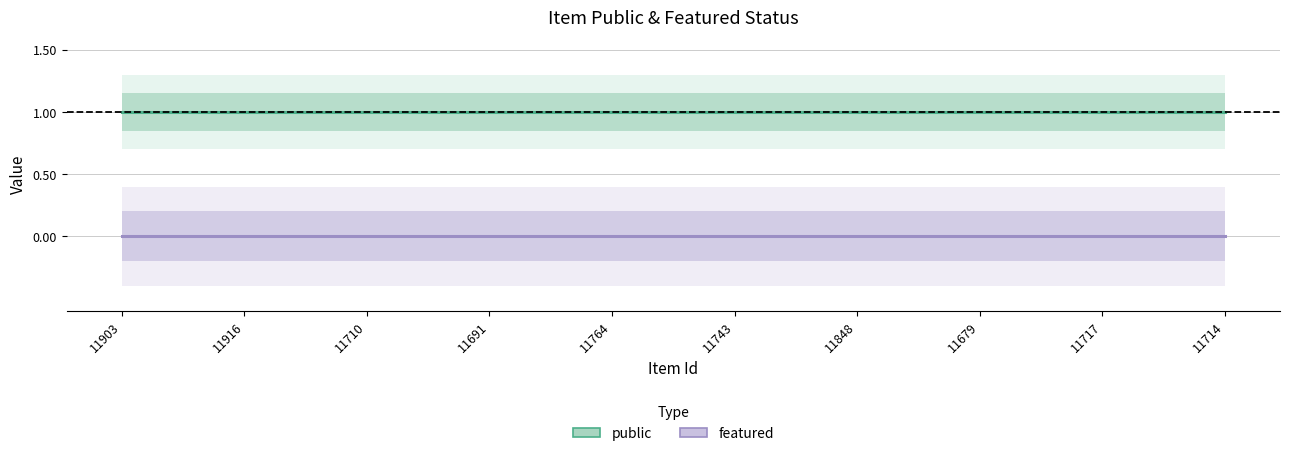

What are all the series names shown in the legend?

public, featured